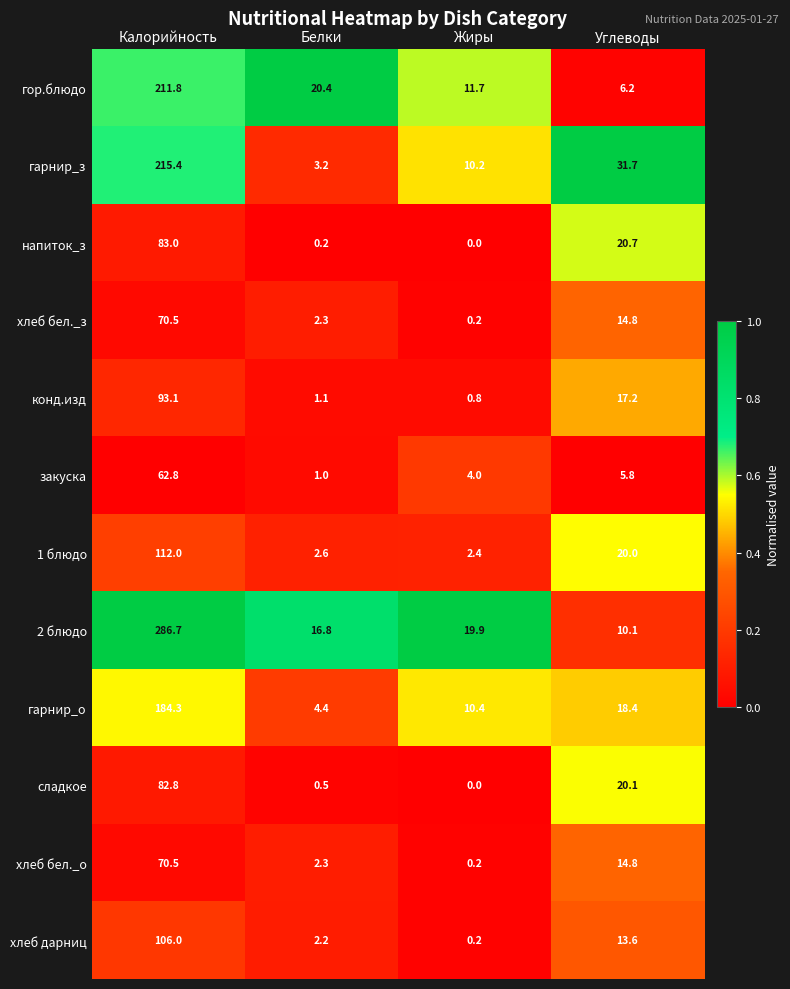

The value of хлеб бел._з at Белки is 3.6. True or false?

False